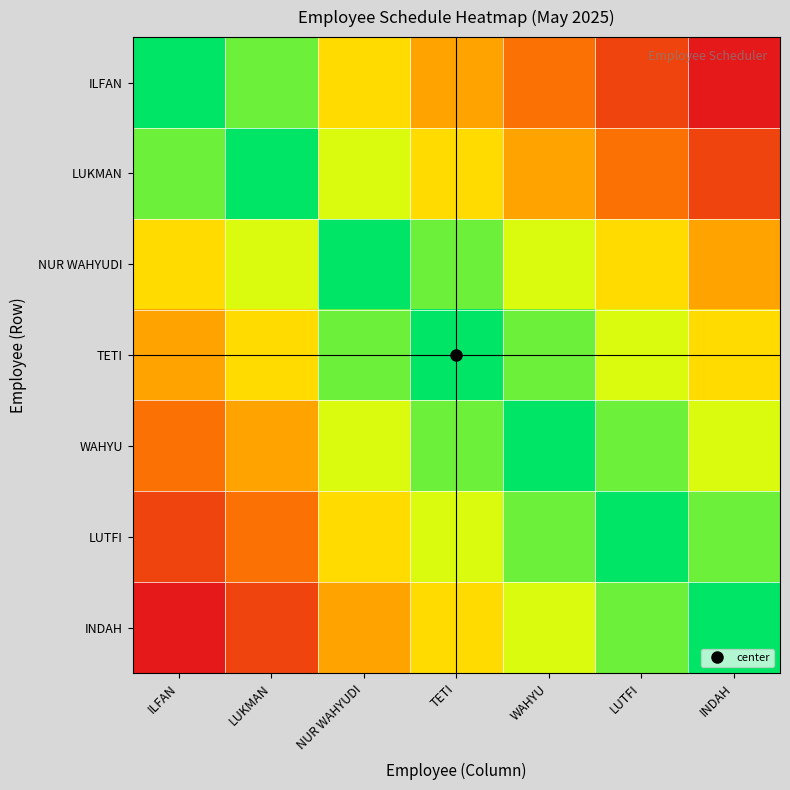

Between LUTFI and ILFAN, which is larger?

ILFAN